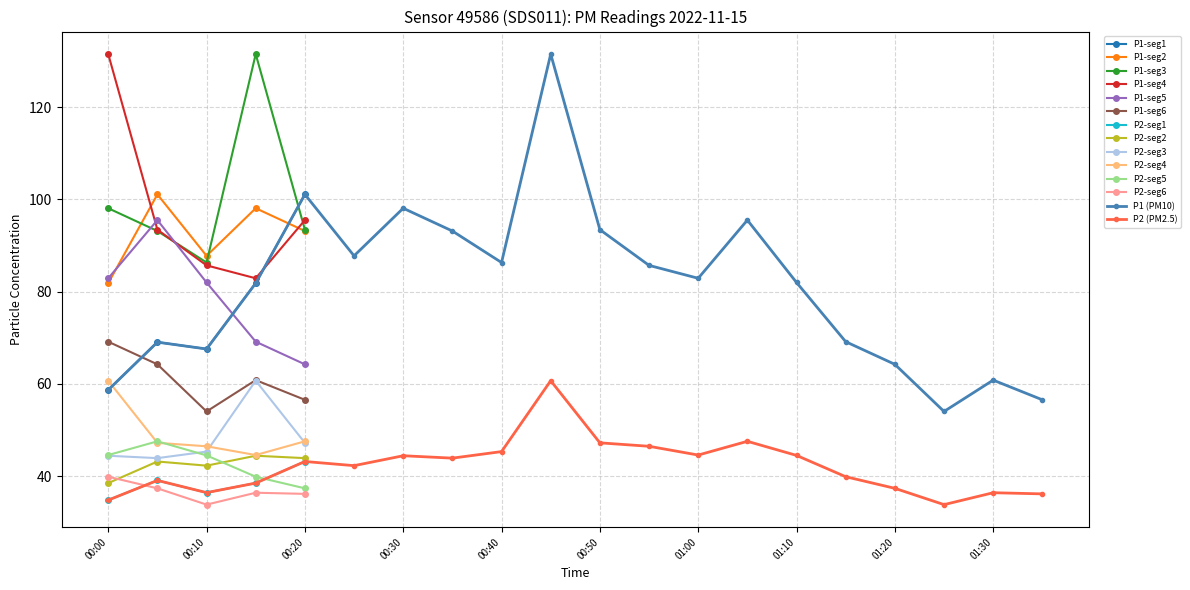

How many categories are shown in the chart?

20